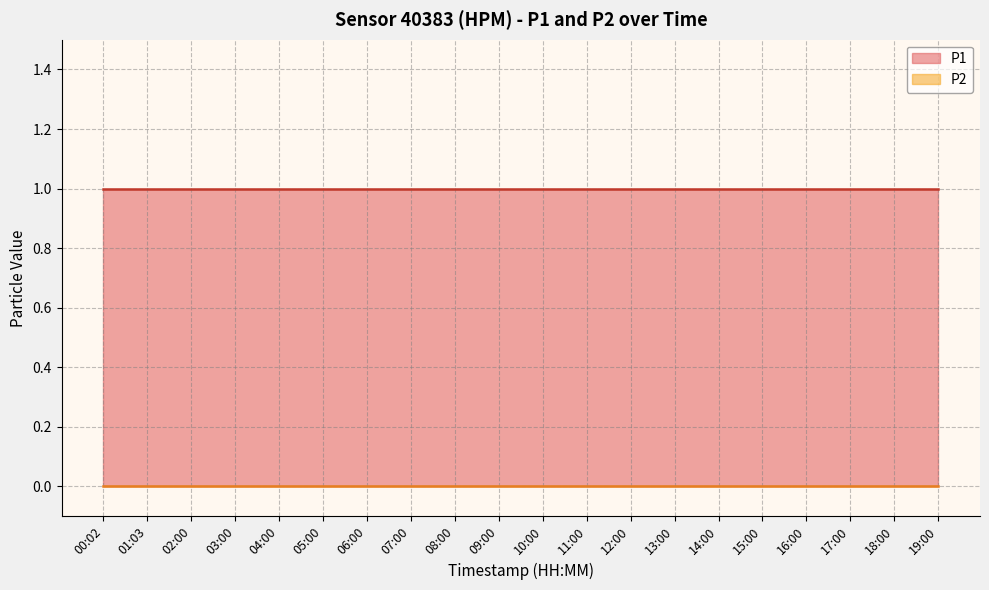

True or false: P1 has more than 0 points higher than both neighbors.

False